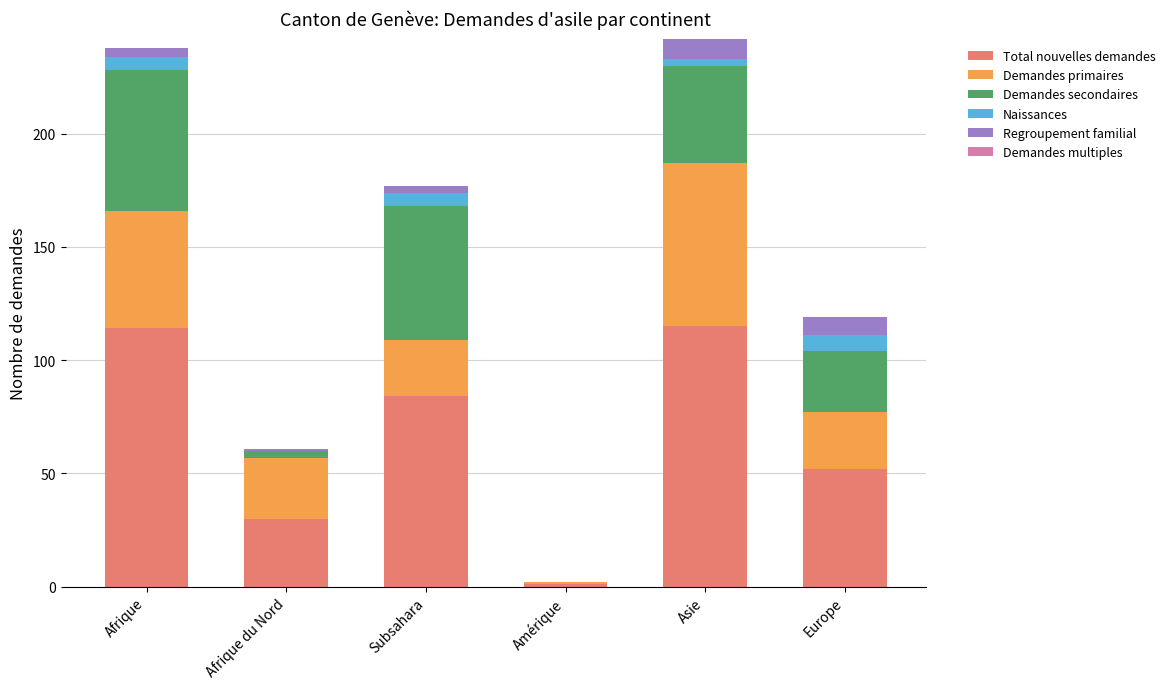

Are the bars horizontal?

No